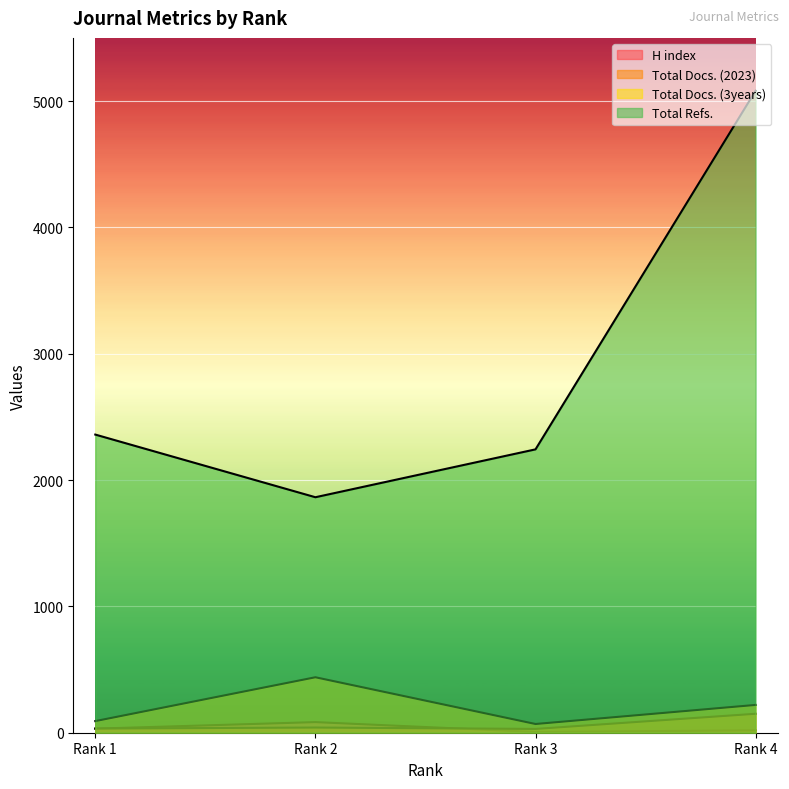

How many data points in Total Refs. are above 2360?

1